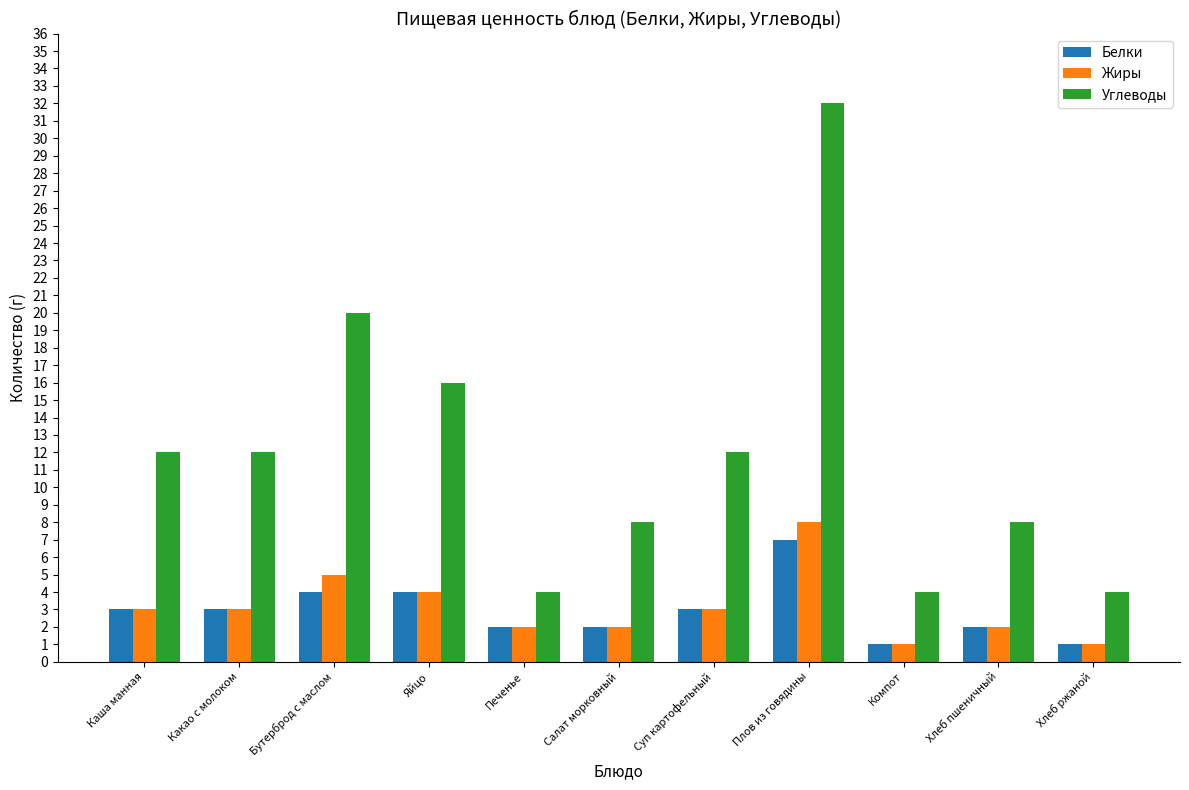

Reading right to left, transcribe all the data shown in this chart.

Белки: Хлеб ржаной=1	Хлеб пшеничный=2	Компот=1	Плов из говядины=7	Суп картофельный=3	Салат морковный=2	Печенье=2	Яйцо=4	Бутерброд с маслом=4	Какао с молоком=3	Каша манная=3
Жиры: Хлеб ржаной=1	Хлеб пшеничный=2	Компот=1	Плов из говядины=8	Суп картофельный=3	Салат морковный=2	Печенье=2	Яйцо=4	Бутерброд с маслом=5	Какао с молоком=3	Каша манная=3
Углеводы: Хлеб ржаной=4	Хлеб пшеничный=8	Компот=4	Плов из говядины=32	Суп картофельный=12	Салат морковный=8	Печенье=4	Яйцо=16	Бутерброд с маслом=20	Какао с молоком=12	Каша манная=12